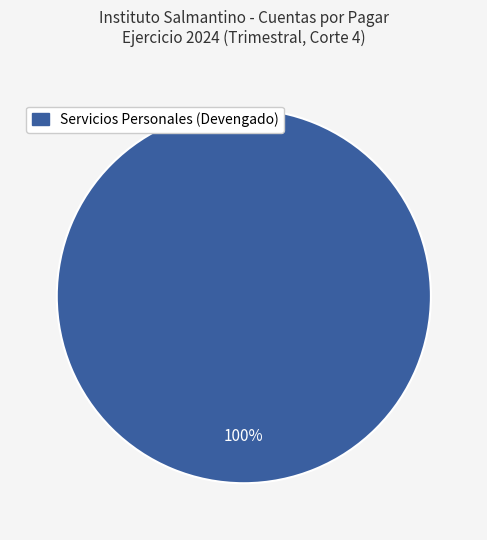

How many slices are in this pie chart?

1